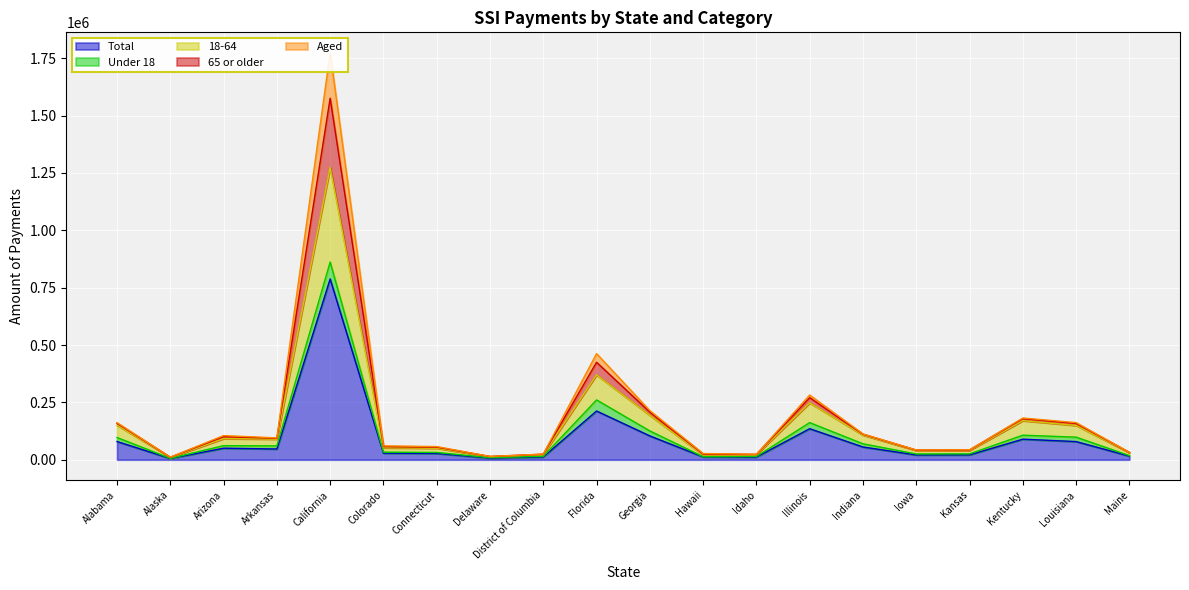

Where is Total nearest to the value 396624?

Florida